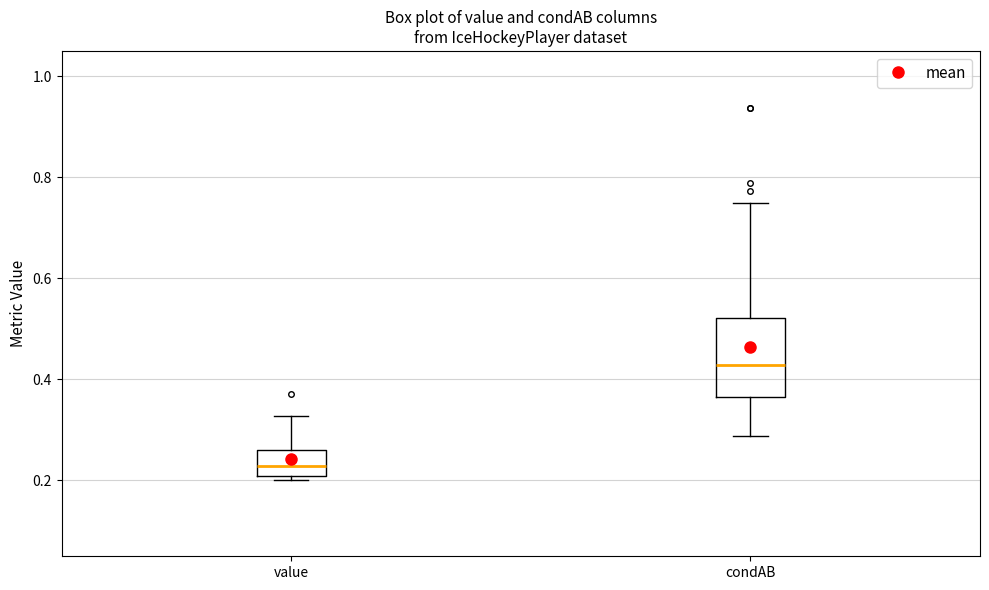

Which box is the tallest, from its lower edge to its upper edge?

condAB